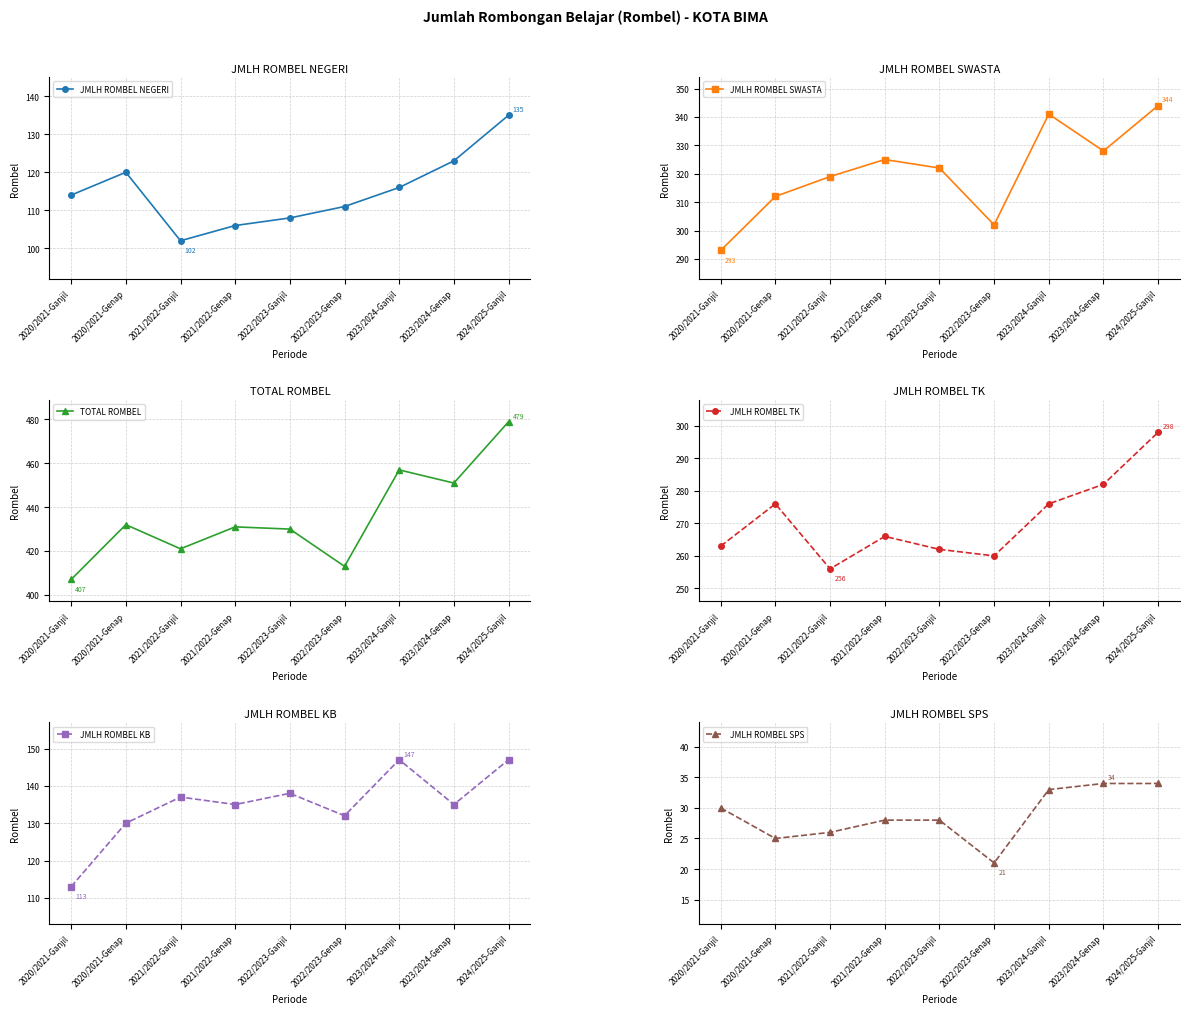

How many data points in JMLH ROMBEL KB are above 135?

4